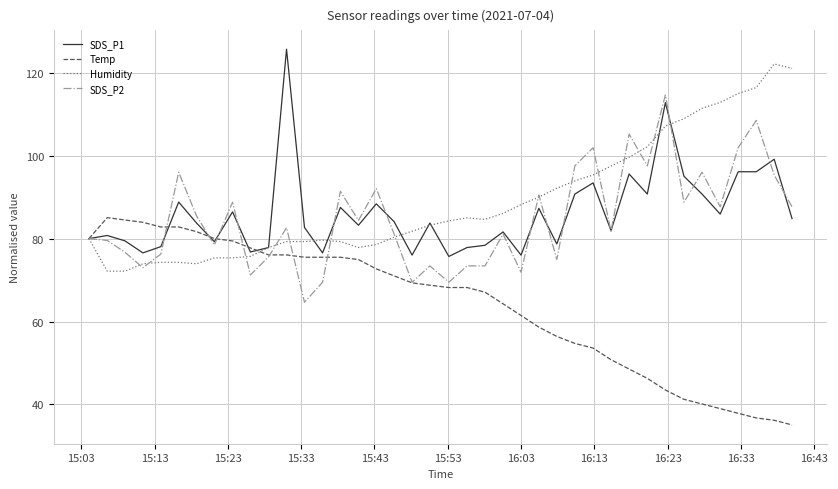

What is the maximum value for Temp?

85.1